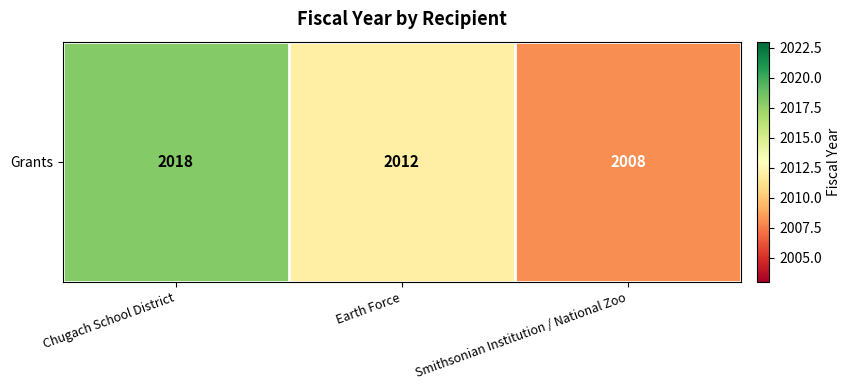

Reading left to right, transcribe all the data shown in this chart.

2018	2012	2008